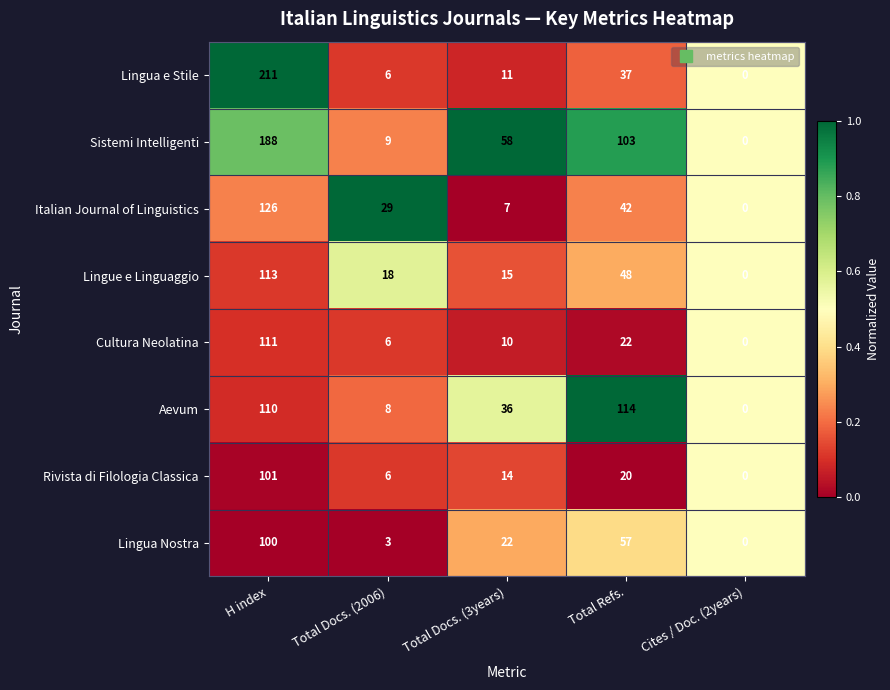

How many series are shown in this chart?

8